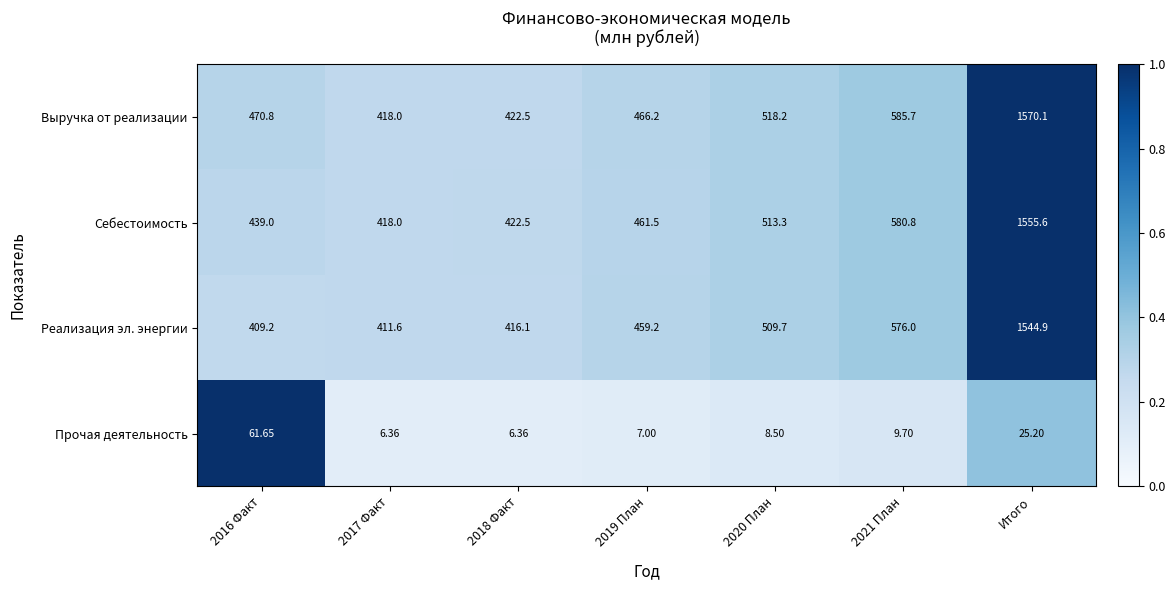

Which series has the largest total across all categories?

Выручка от реализации